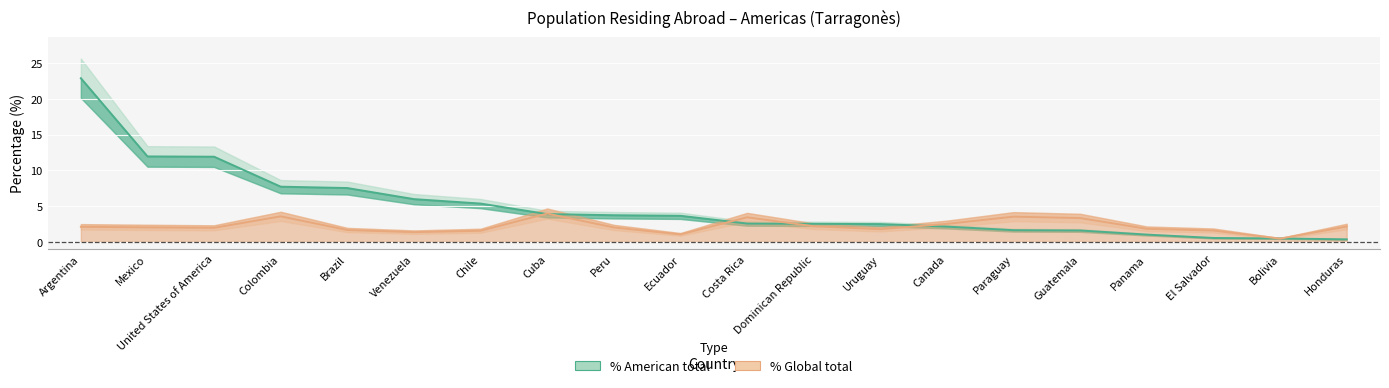

What is the sum of all % with respect to total (American) values?

99.8